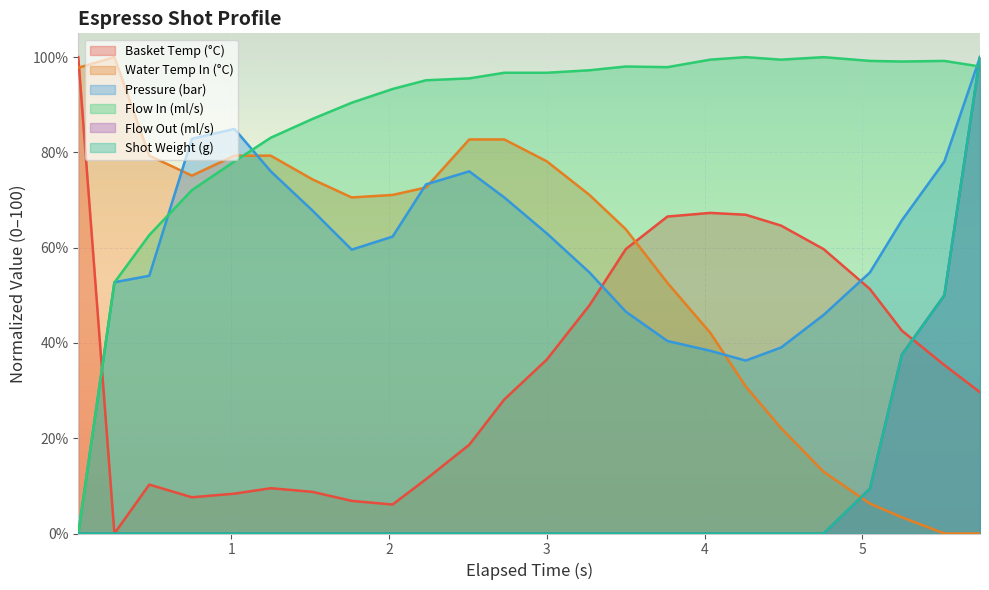

List the series in order of their peak value, lowest first.

water_temperature_basket, water_temperature_in, pressure, flow_in, flow_out, current_total_shot_weight